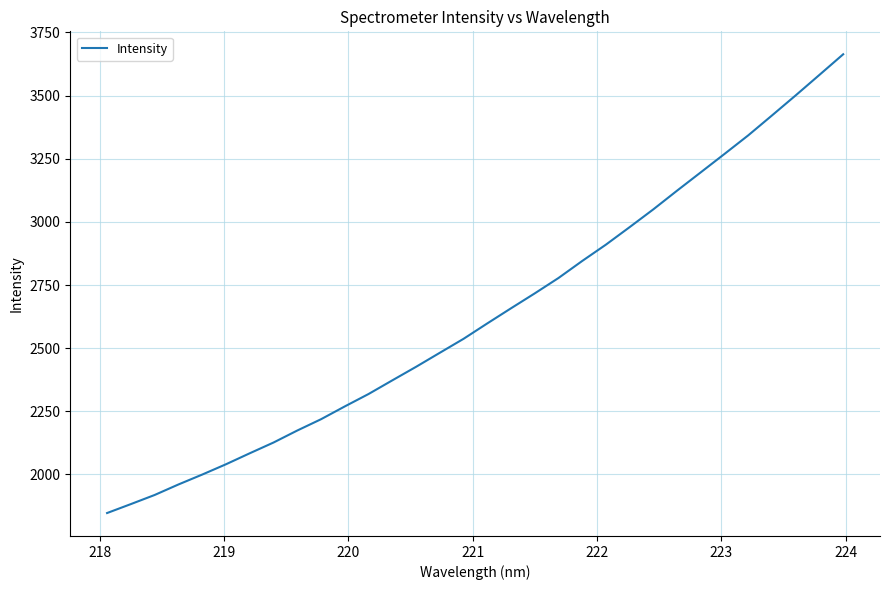

What is the difference between the maximum and minimum values?

1816.1